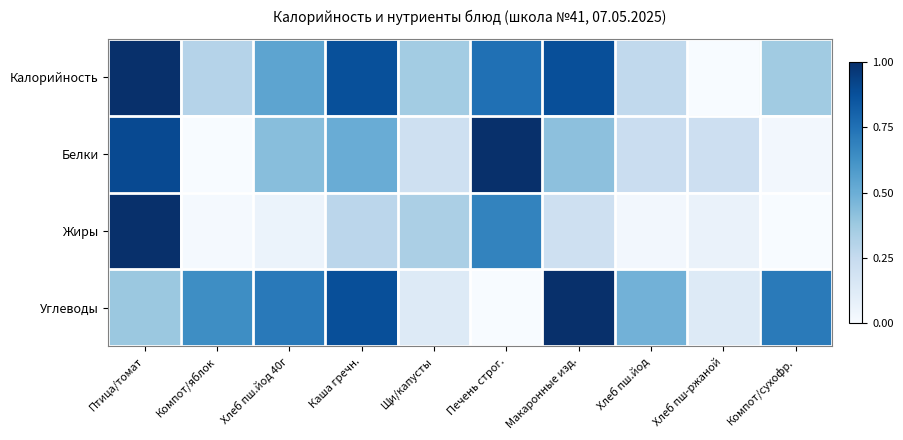

Which series has the largest total across all categories?

Калорийность